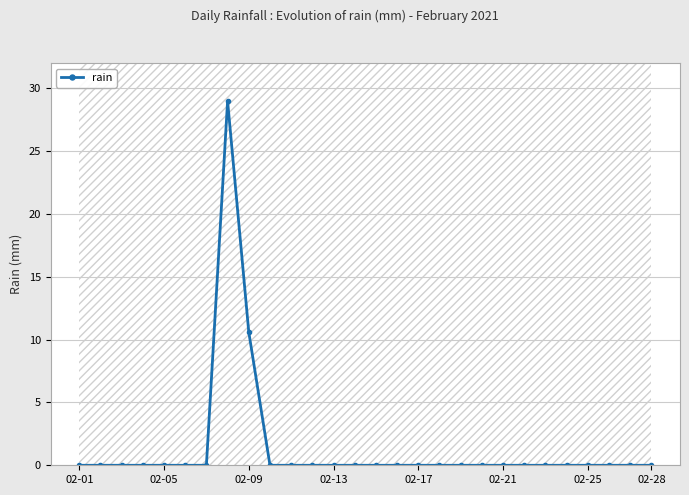

True or false: rain has a value of 0.0 at 02-28.

True